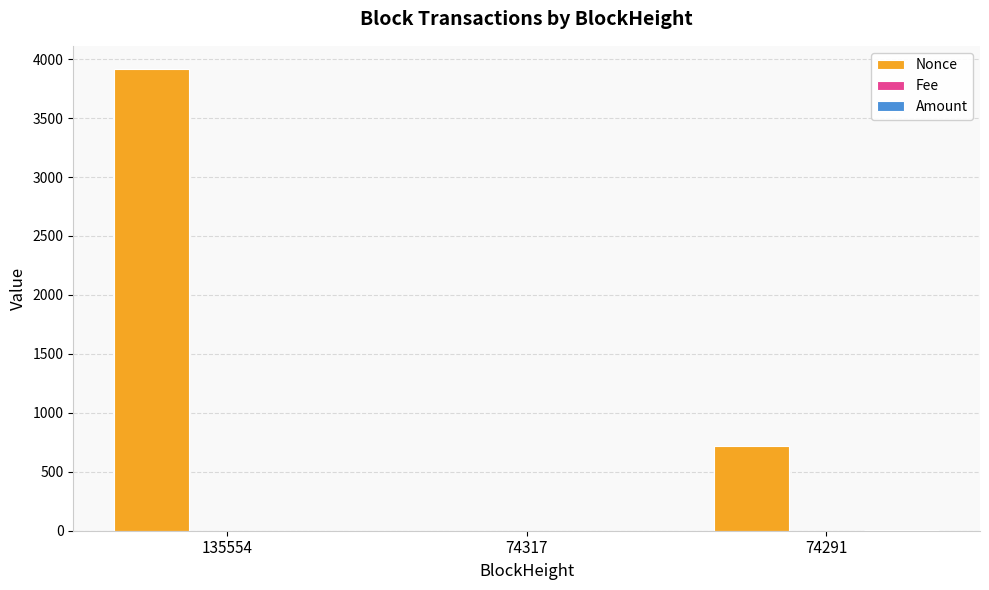

How many groups of bars are there?

3